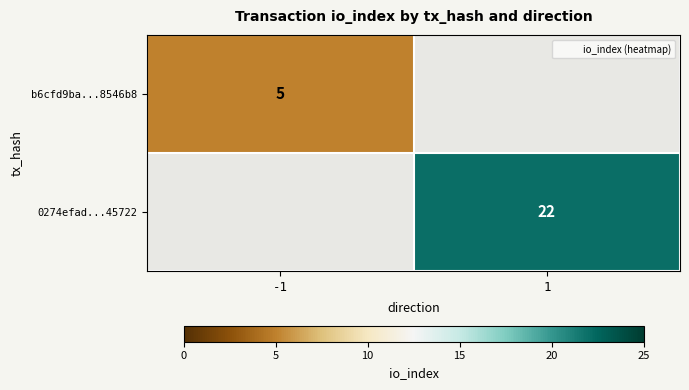

How many distinct data groups are displayed?

2